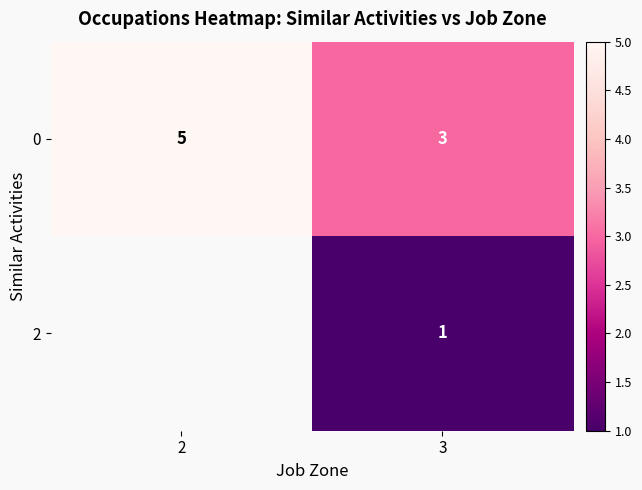

Which category has the highest value across all series?

2